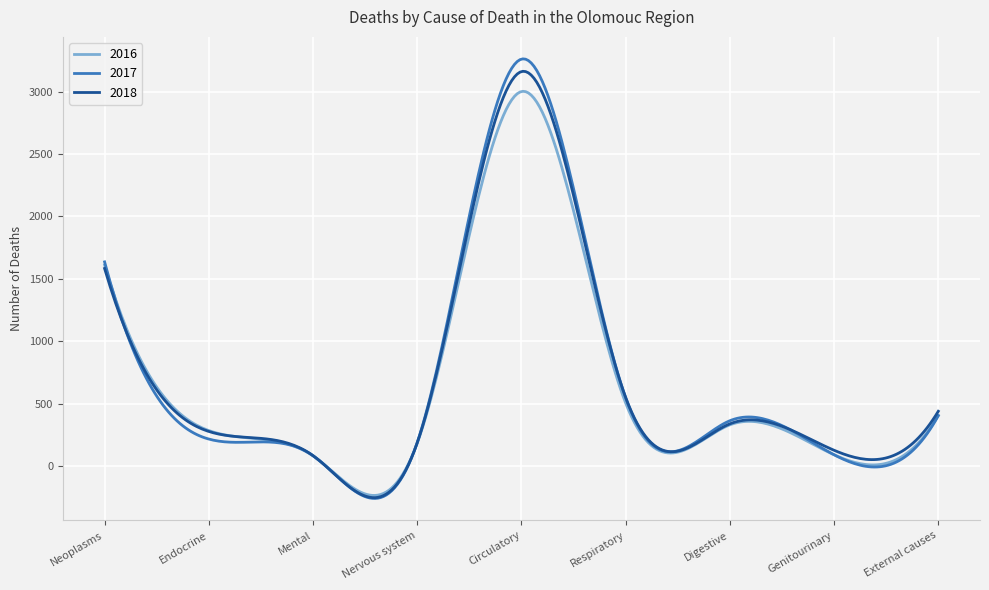

How many distinct data groups are displayed?

3